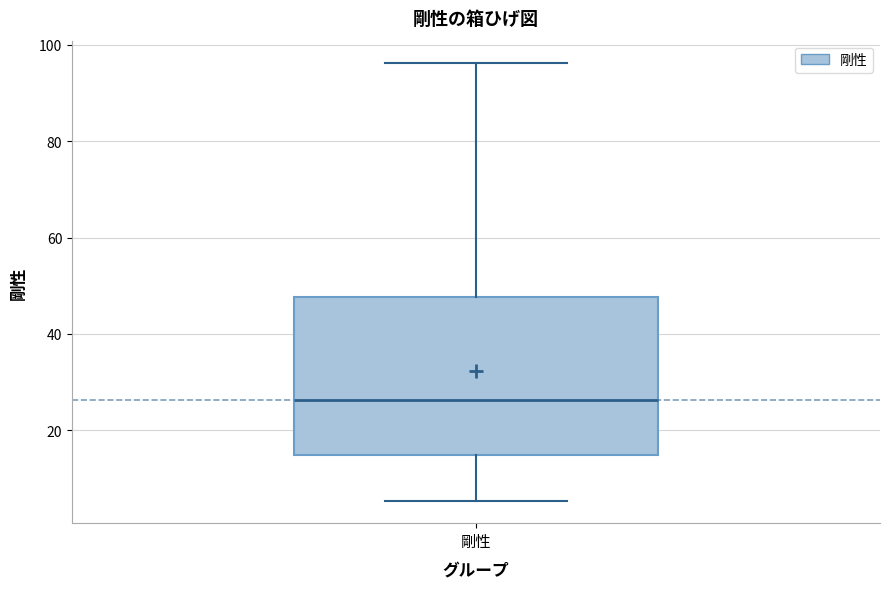

Read this box plot against the y-axis: the position of the median line, the range covered by the box, and the ends of both whiskers. The values are not printed on the chart, so give them approximately, as read against the axis.

median 26, box 14 to 48, whiskers 6 to 96